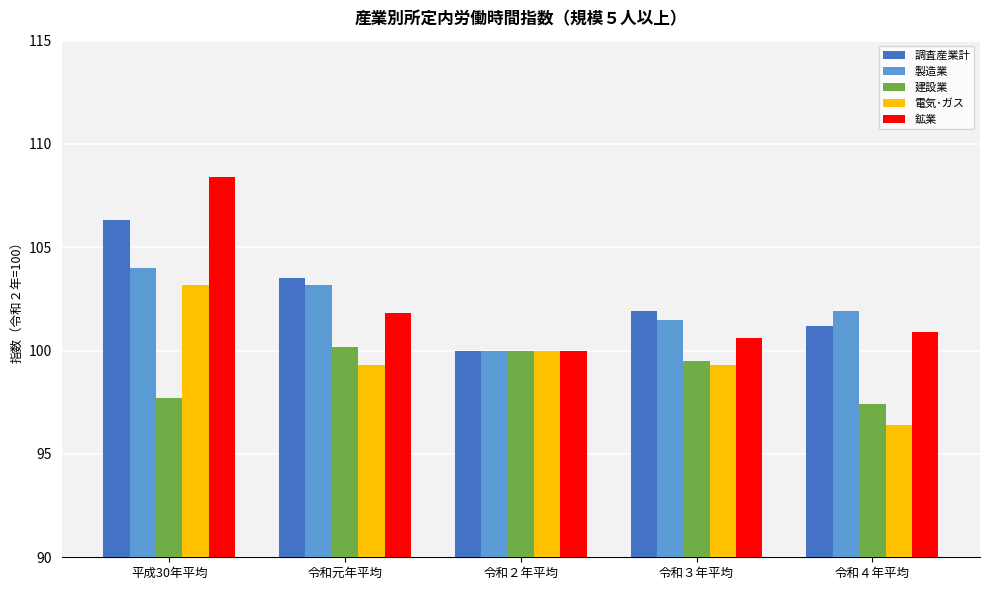

Reading left to right, extract all data points from this chart.

調査産業計: 106.3	103.5	100.0	101.9	101.2
製造業: 104.0	103.2	100.0	101.5	101.9
建設業: 97.7	100.2	100.0	99.5	97.4
電気･ガス: 103.2	99.3	100.0	99.3	96.4
鉱業: 108.4	101.8	100.0	100.6	100.9